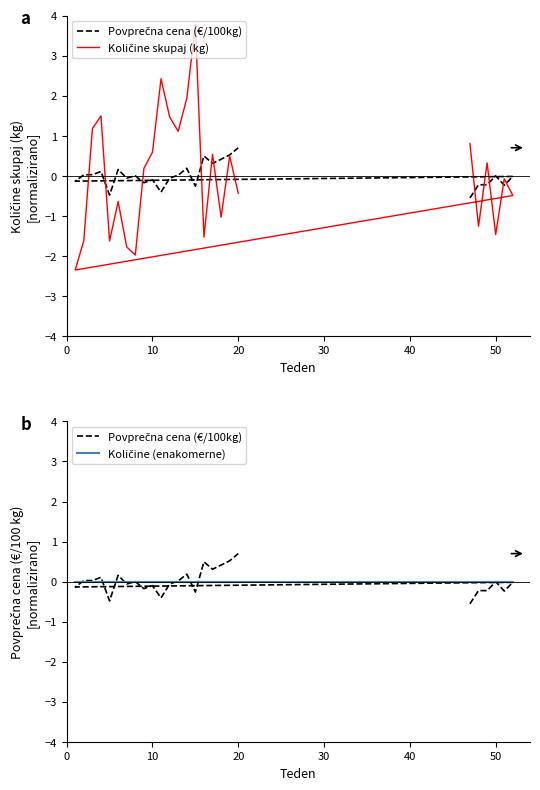

How many categories are shown in the chart?

26